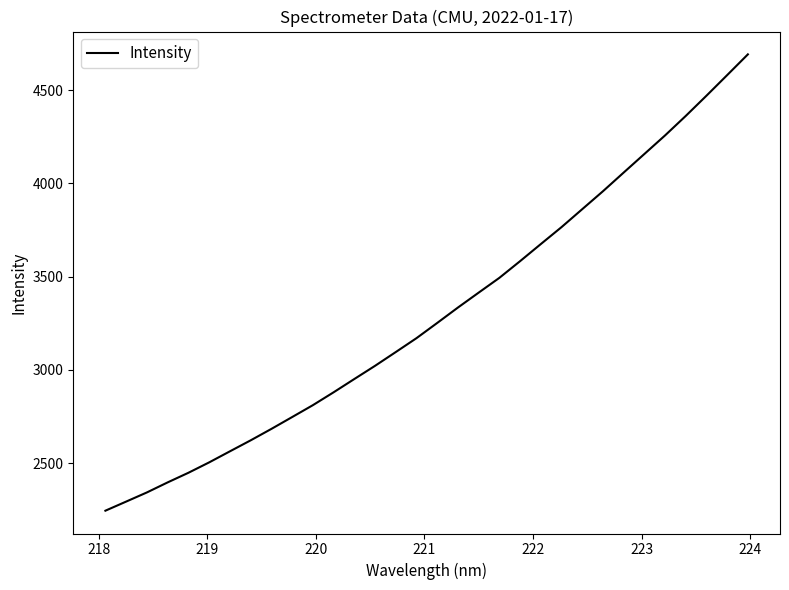

Is this an area chart (filled region under the line)?

No